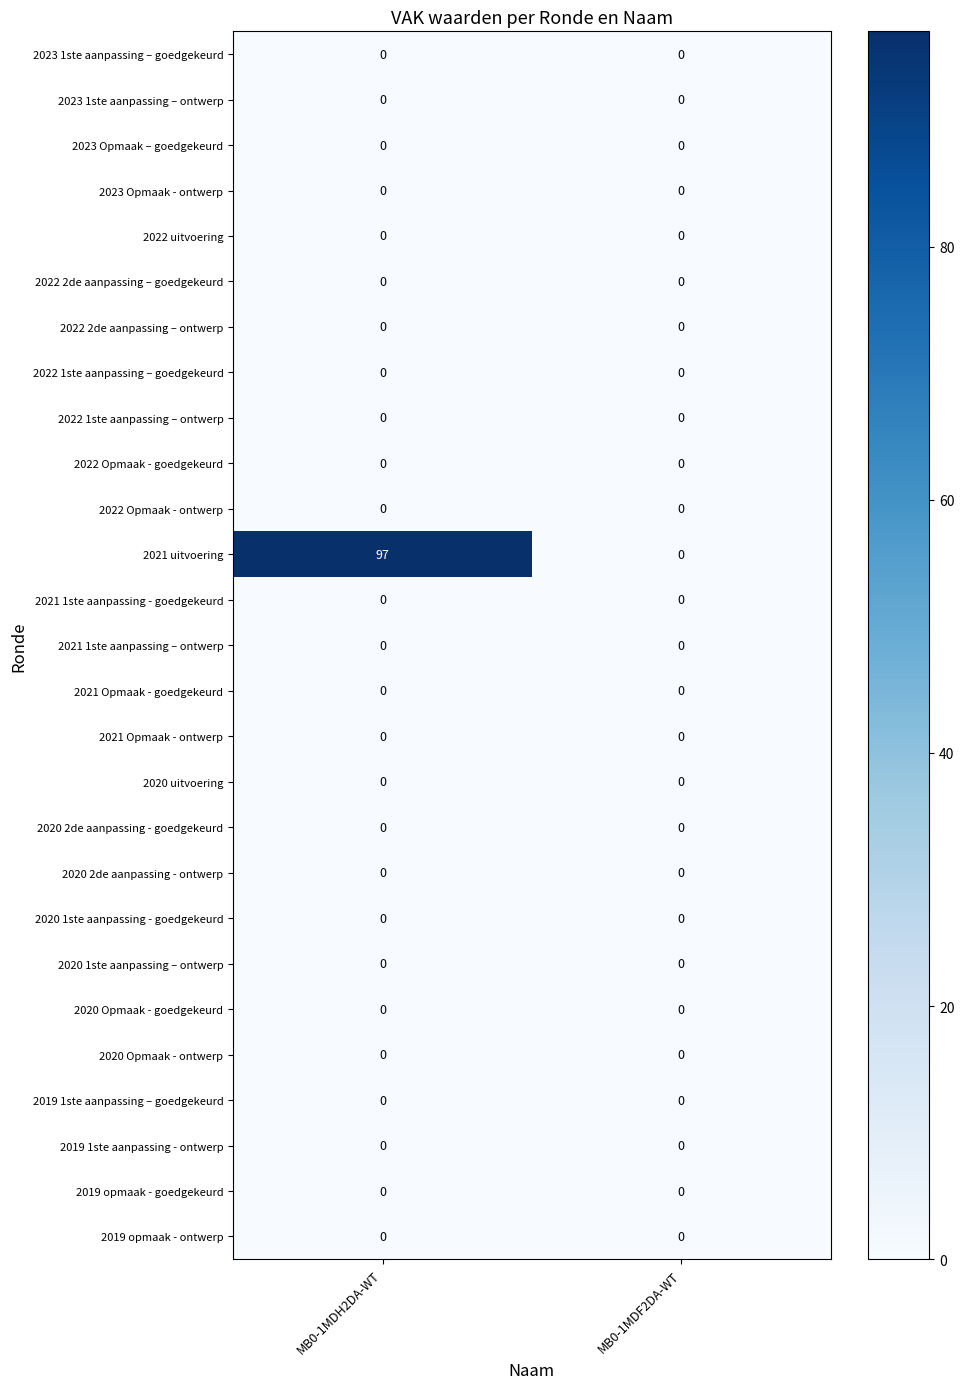

What is the greatest value displayed?

97